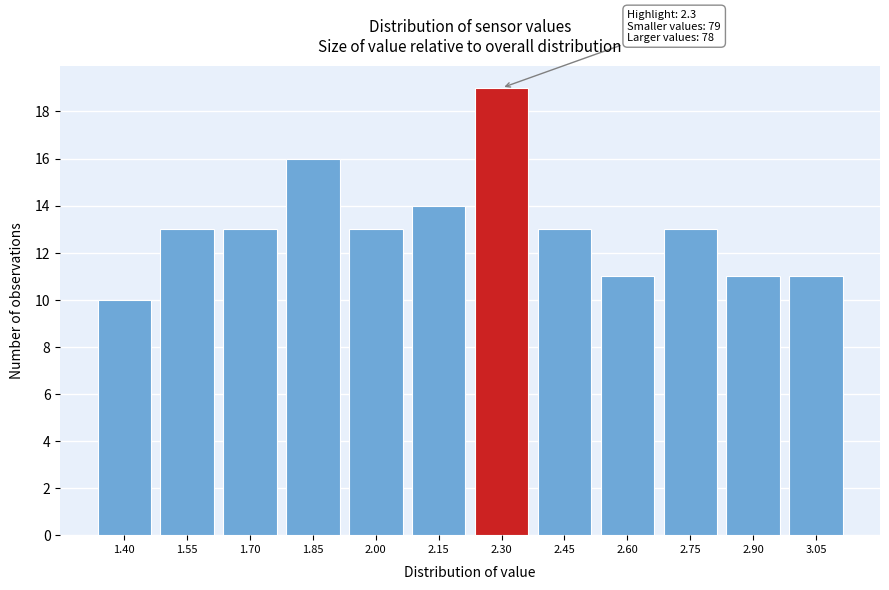

Reading left to right, transcribe all the data shown in this chart.

10	13	13	16	13	14	19	13	11	13	11	11